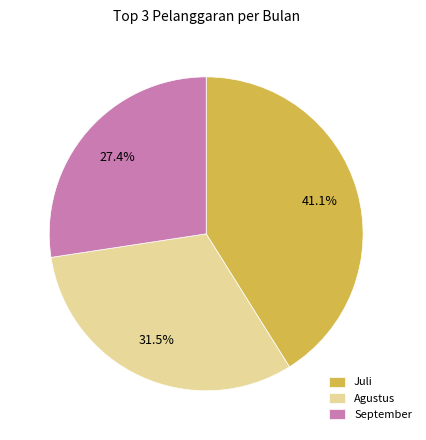

Between Juli and September, which is larger?

Juli